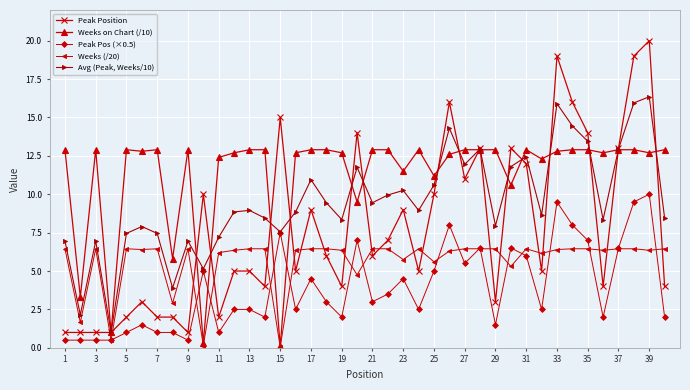

Which series has the largest range (max minus min)?

Peak Position